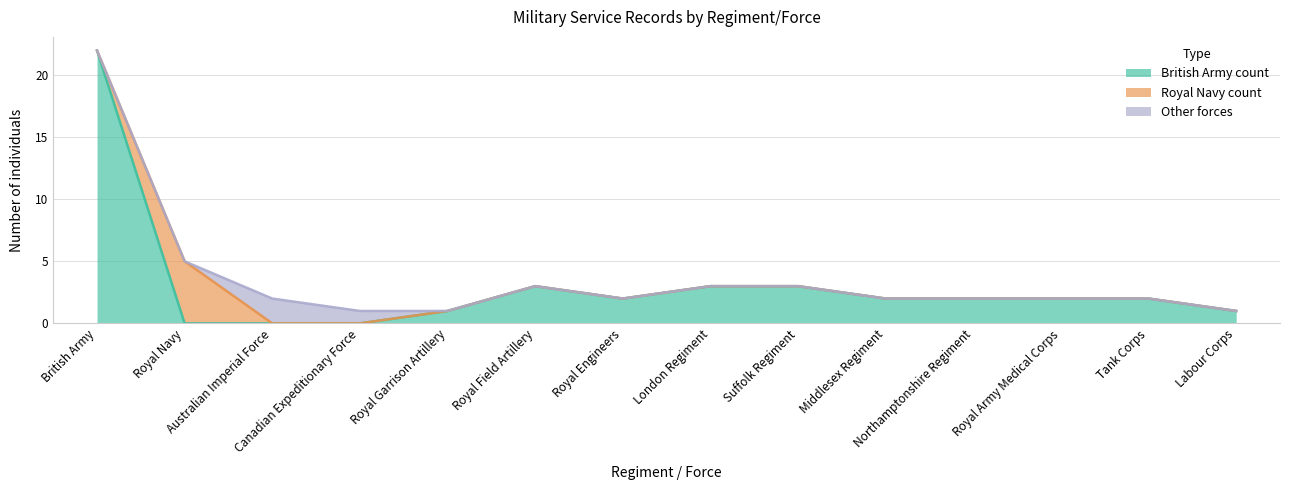

Reading right to left, what are all the values shown in this chart?

British Army count: 1	2	2	2	2	3	3	2	3	1	0	0	0	22
Royal Navy count: 0	0	0	0	0	0	0	0	0	0	0	0	5	0
Other forces: 0	0	0	0	0	0	0	0	0	0	1	2	0	0